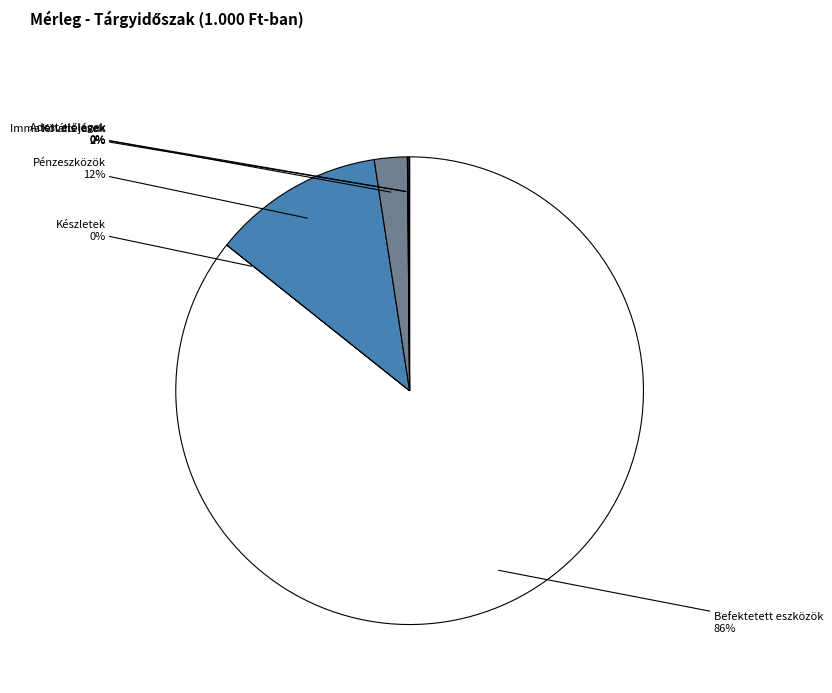

What is the change in value from Befektetett eszközök to Követelések?

-2883818